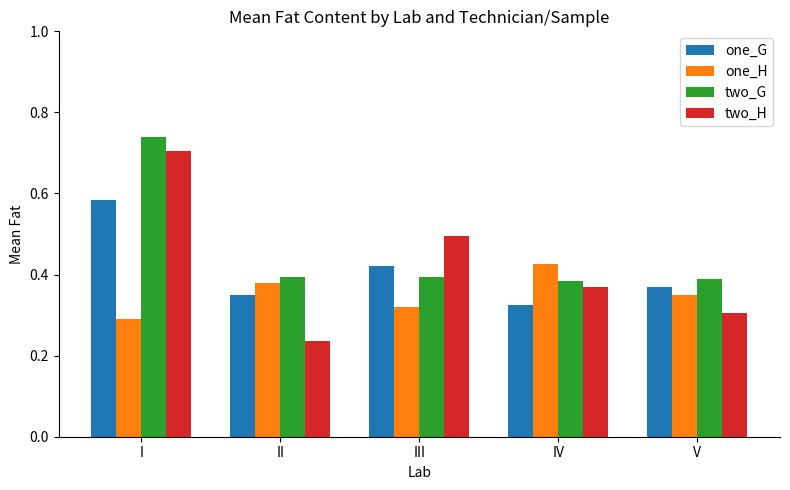

Which category has the lowest value in the one_H series?

I